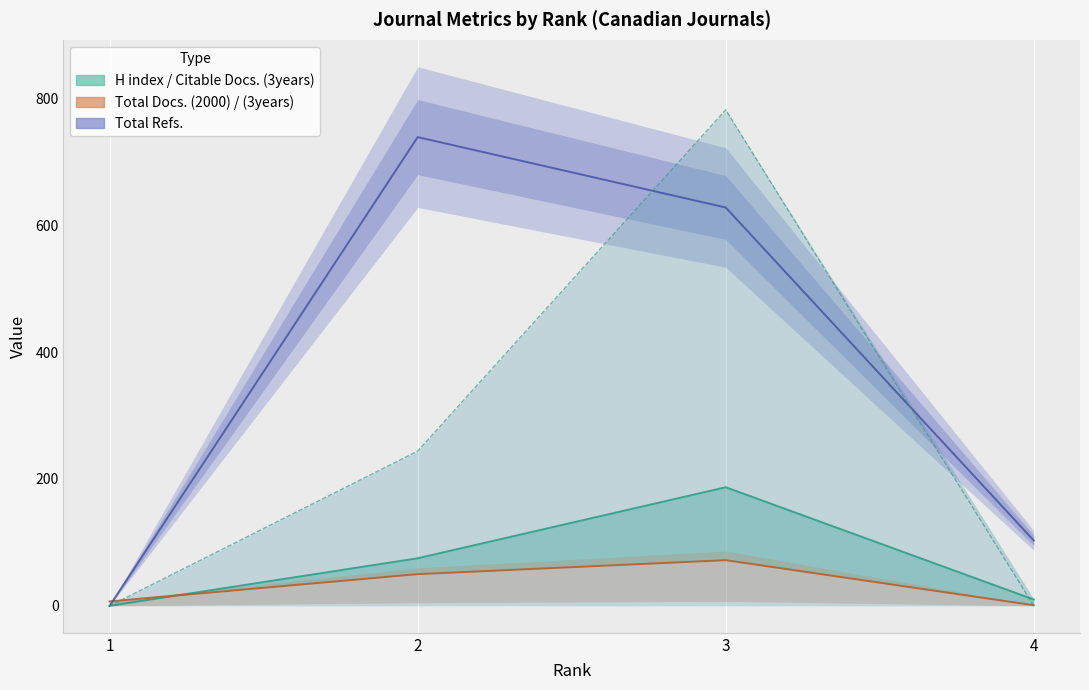

Rank the categories by value from lowest to highest.

1, 4, 2, 3